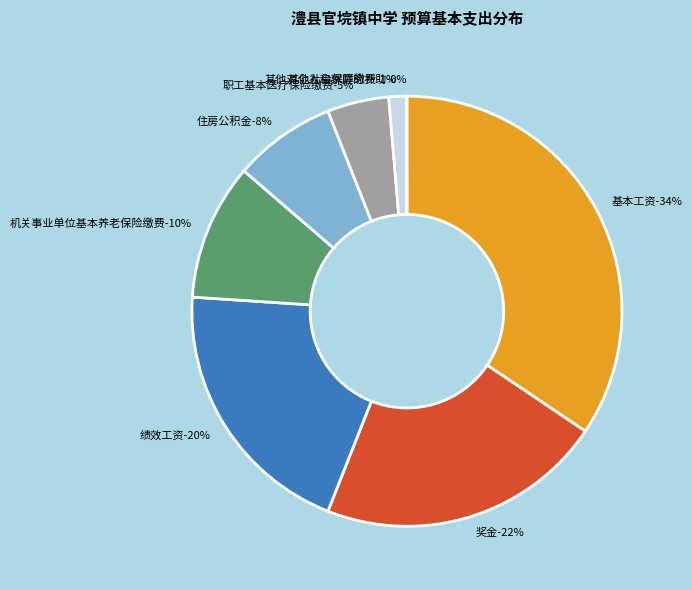

Is 其他社会保障缴费 the majority of the pie?

No